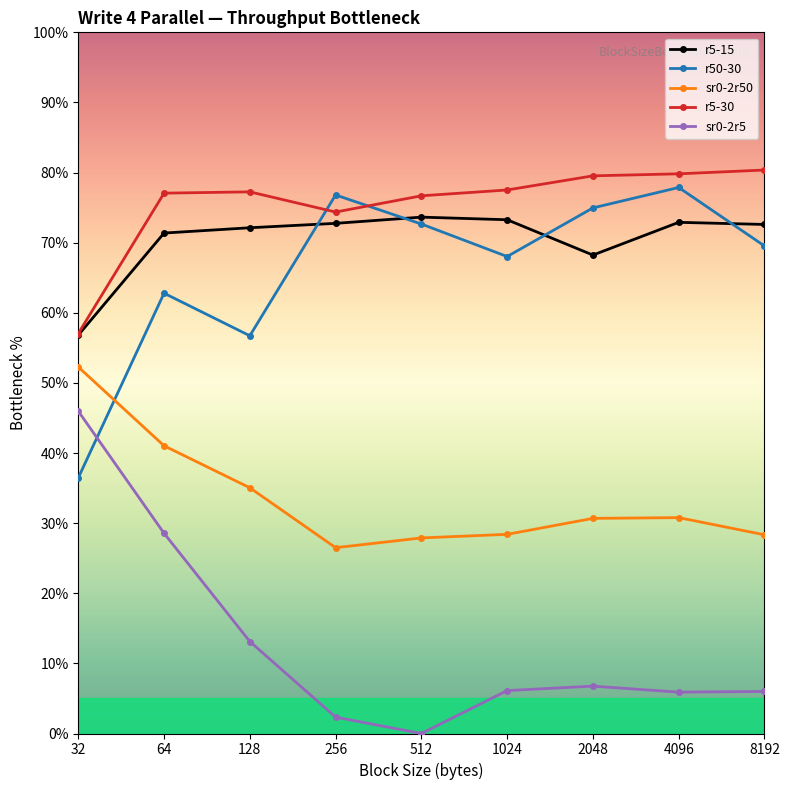

Which series has the largest total across all categories?

r5-30